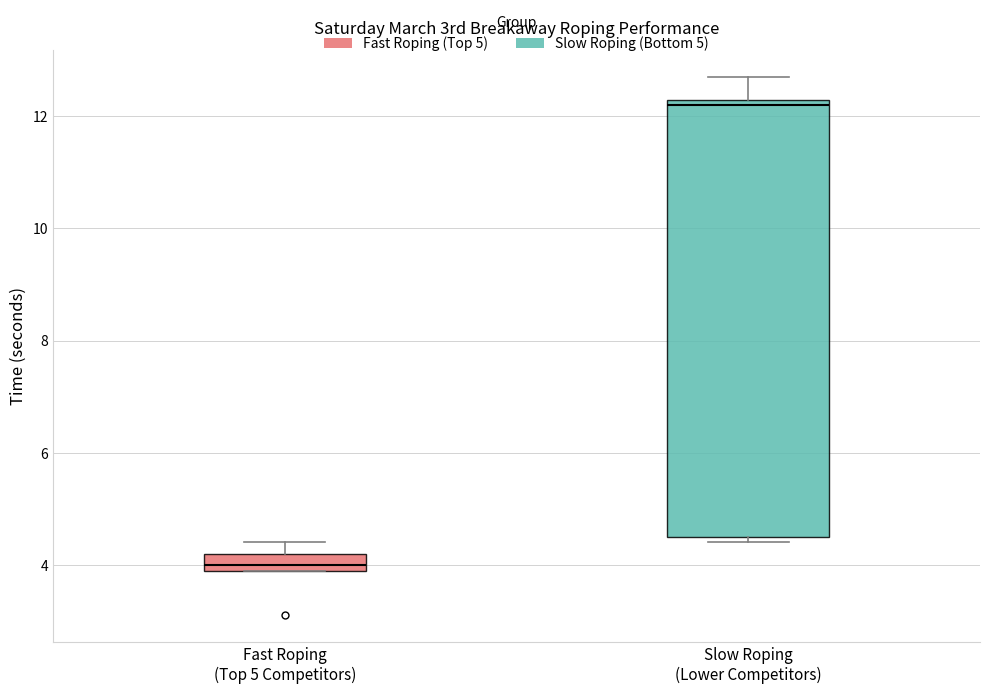

Reading left to right, read every box against the y-axis: the position of its median line, the range the box covers, and the ends of its whiskers. The values are not printed on the chart, so give them approximately, as read against the axis.

Fast Roping (Top 5 Competitors): median 4.0 (just above the box's lower edge), box 4.0 to 4.2, whiskers 4.0 to 4.4
Slow Roping (Lower Competitors): median 12.2, box 4.6 to 12.4, whiskers 4.4 to 12.8